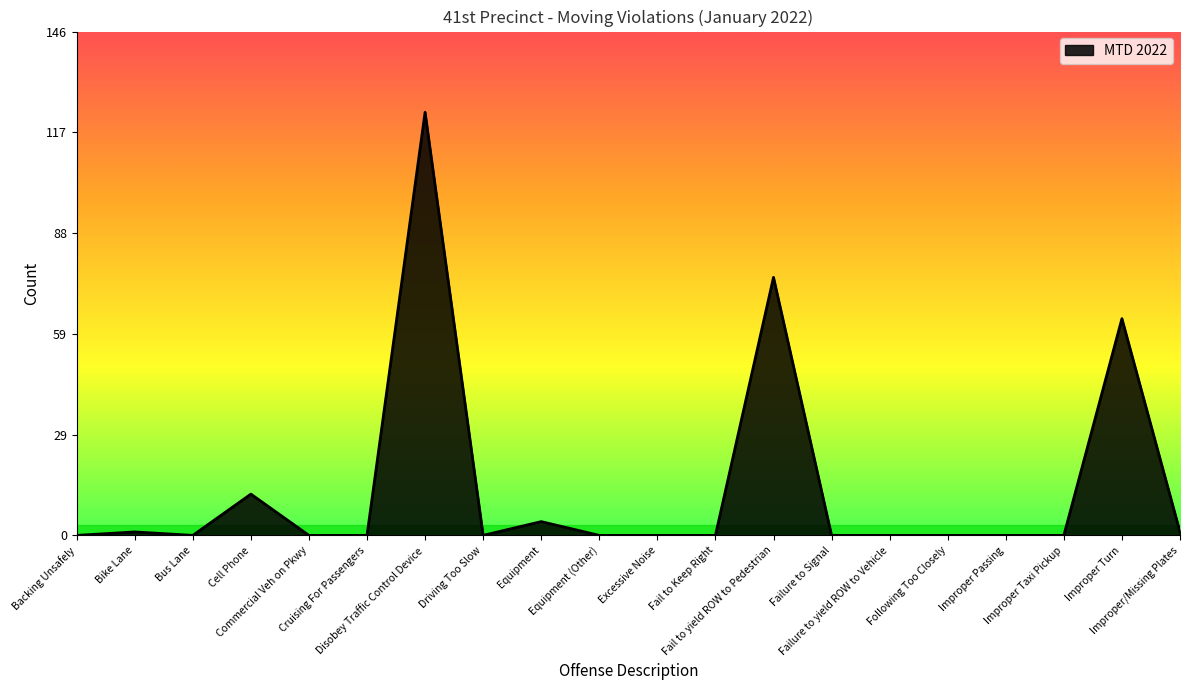

What is the greatest value displayed?

123